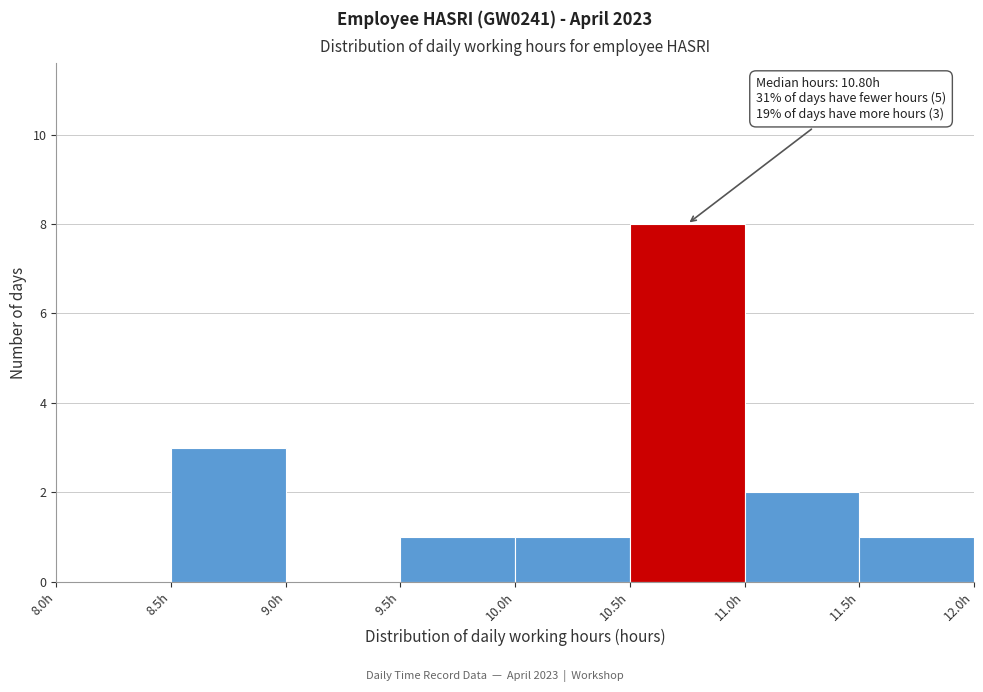

Over which range of the x-axis is the bar tallest?

10.5 to 11.0